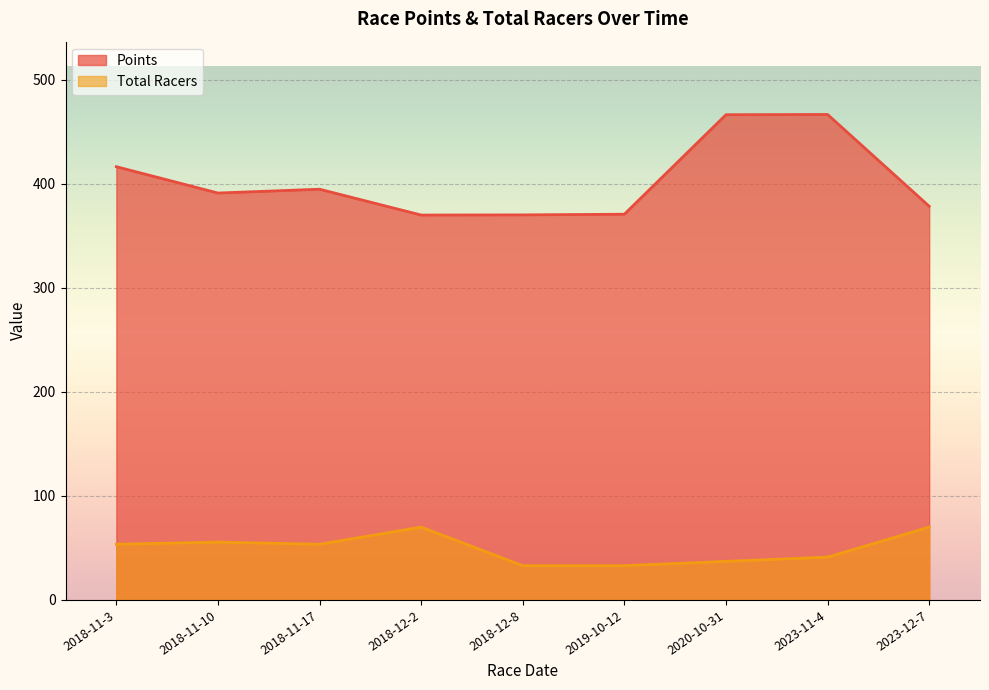

Which category has the lowest value across all series?

2018-12-8